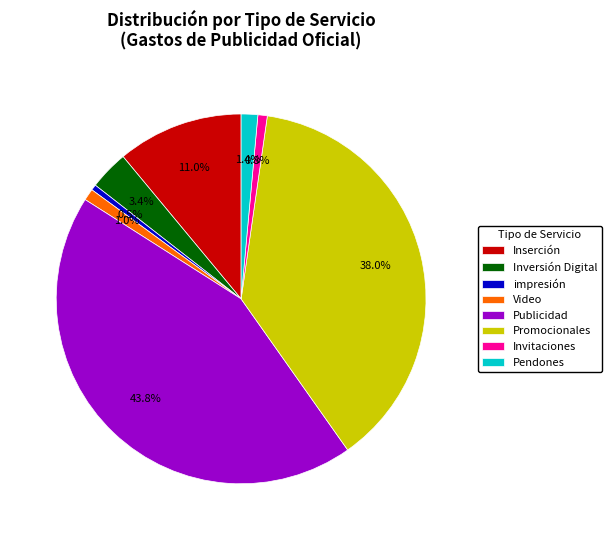

What percentage is NOT represented by Pendones?

98.6%